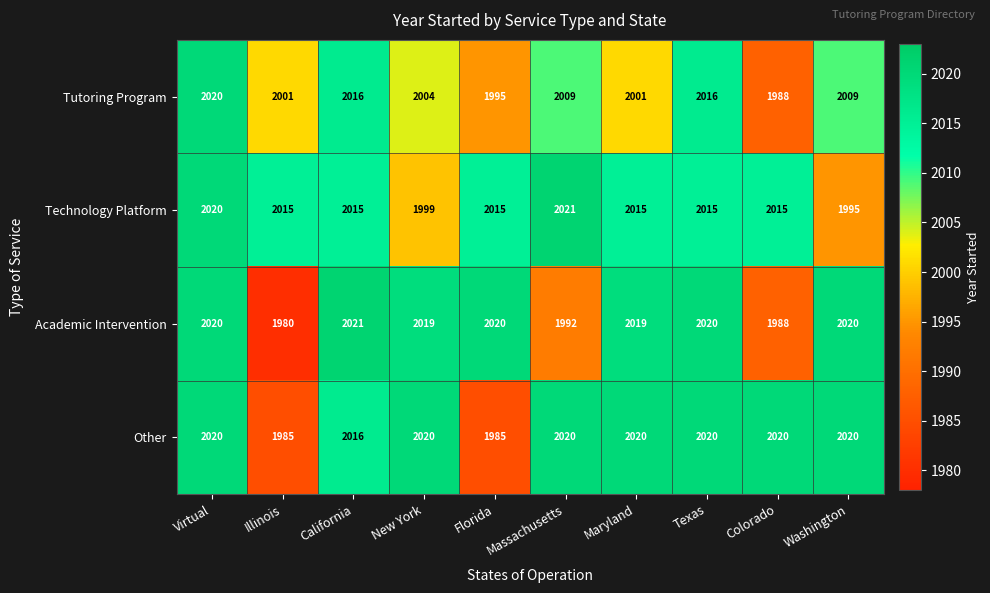

What is the difference between the second highest and second lowest values in the Technology Platform series?

21